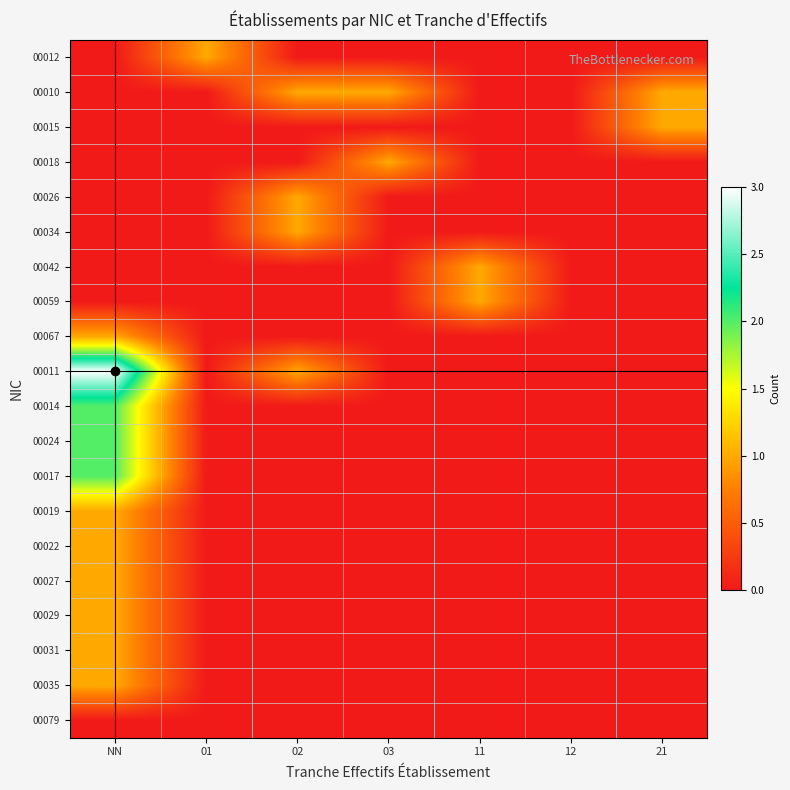

Reading left to right, what are all the values shown in this chart?

00012: NN=0	01=1	02=0	03=0	11=0	12=0	21=0
00010: NN=0	01=0	02=1	03=1	11=0	12=0	21=1
00015: NN=0	01=0	02=0	03=0	11=0	12=0	21=1
00018: NN=0	01=0	02=0	03=1	11=0	12=0	21=0
00026: NN=0	01=0	02=1	03=0	11=0	12=0	21=0
00034: NN=0	01=0	02=1	03=0	11=0	12=0	21=0
00042: NN=0	01=0	02=0	03=0	11=1	12=0	21=0
00059: NN=0	01=0	02=0	03=0	11=1	12=0	21=0
00067: NN=1	01=0	02=0	03=0	11=0	12=0	21=0
00011: NN=3	01=0	02=1	03=0	11=0	12=0	21=0
00014: NN=2	01=0	02=0	03=0	11=0	12=0	21=0
00024: NN=2	01=0	02=0	03=0	11=0	12=0	21=0
00017: NN=2	01=0	02=0	03=0	11=0	12=0	21=0
00019: NN=1	01=0	02=0	03=0	11=0	12=0	21=0
00022: NN=1	01=0	02=0	03=0	11=0	12=0	21=0
00027: NN=1	01=0	02=0	03=0	11=0	12=0	21=0
00029: NN=1	01=0	02=0	03=0	11=0	12=0	21=0
00031: NN=1	01=0	02=0	03=0	11=0	12=0	21=0
00035: NN=1	01=0	02=0	03=0	11=0	12=0	21=0
00079: NN=0	01=0	02=0	03=0	11=0	12=0	21=0